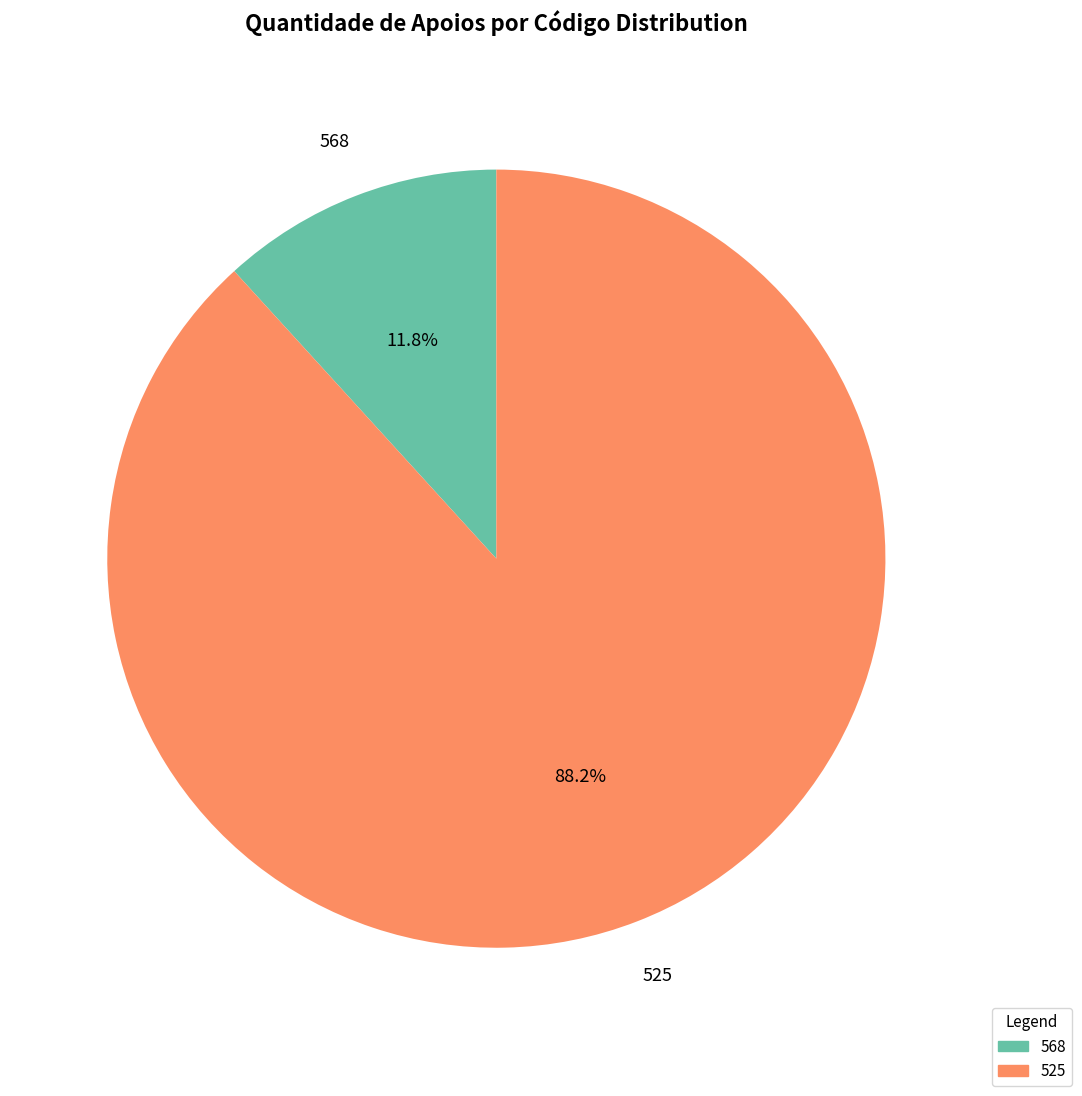

Is there a majority slice in this chart?

Yes